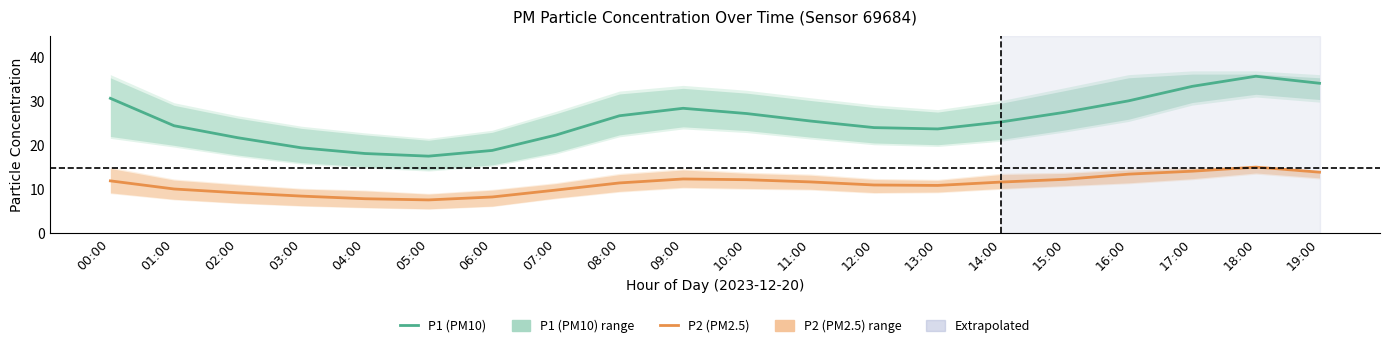

Is it true that P1 (PM10) equals 30.2 at 16:00?

True